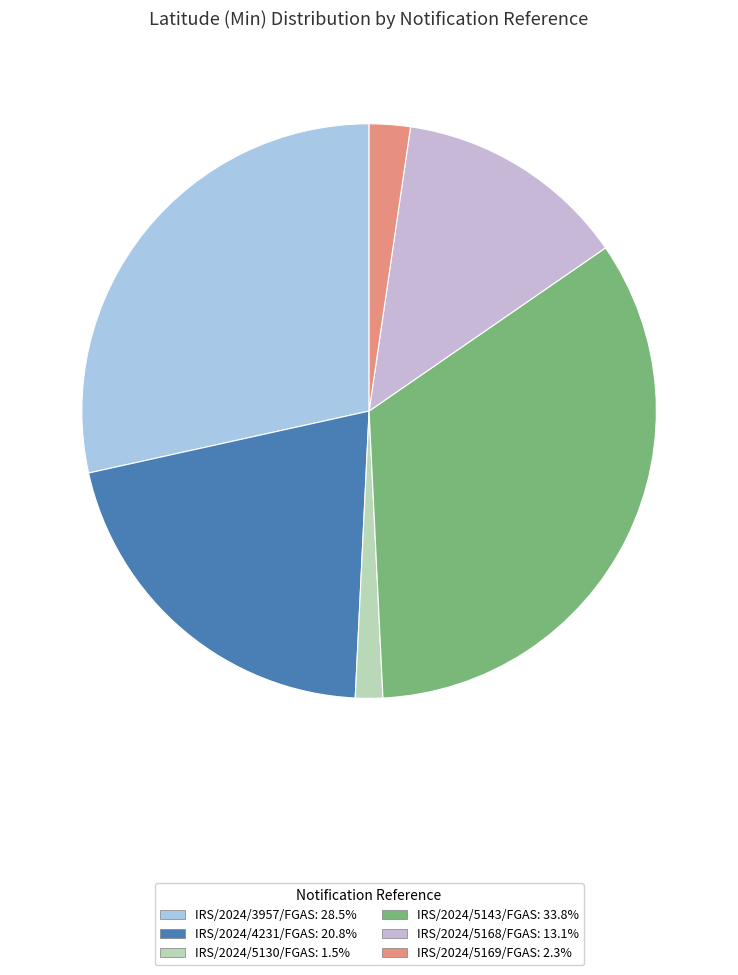

Do IRS/2024/5169/FGAS and IRS/2024/5130/FGAS together represent more than half of the pie?

No